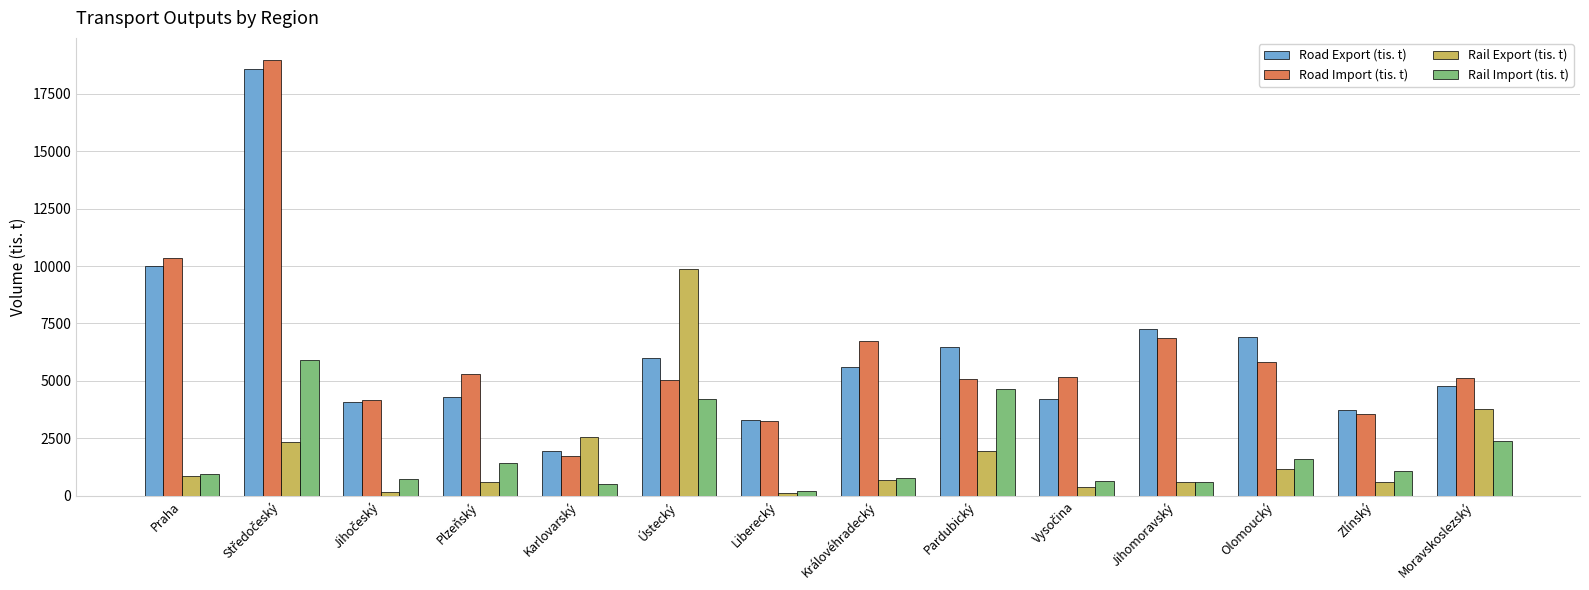

What is the label of the 1st bar from the right?

Moravskoslezský